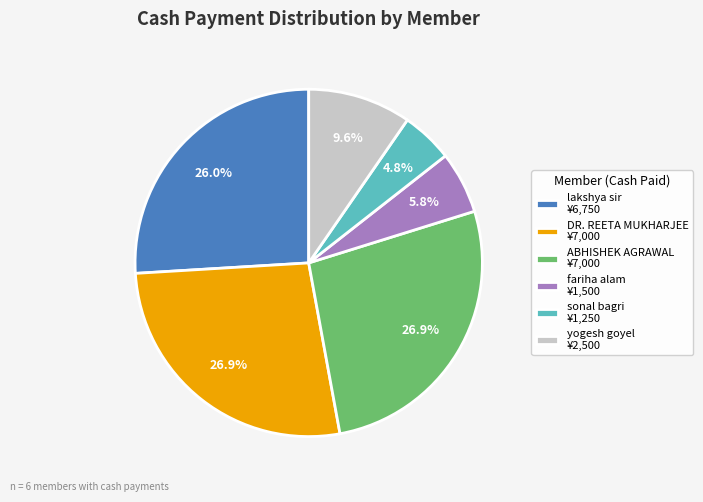

How much of the chart is everything except lakshya sir ¥6,750?

74.0%